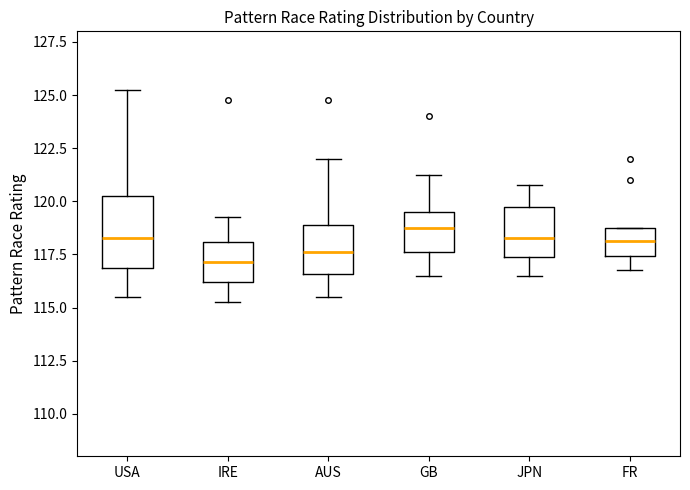

Where is the lower edge of the box for AUS on the y-axis? The values are not printed on the chart, so give them approximately, as read against the axis.

116.5